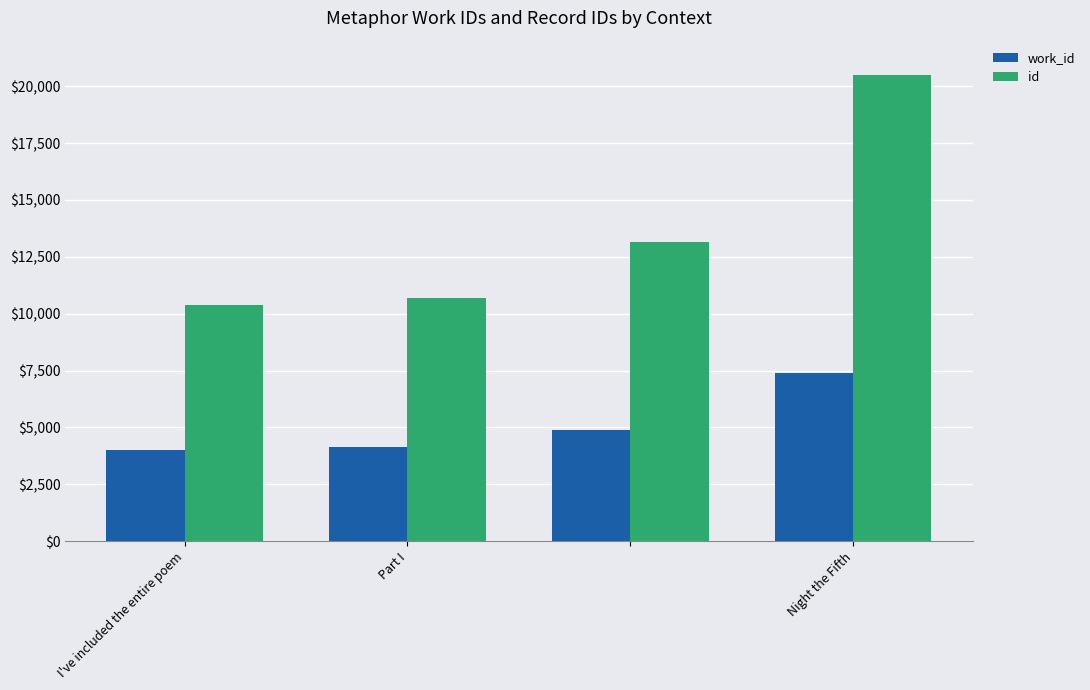

Count the number of categories in the chart.

4